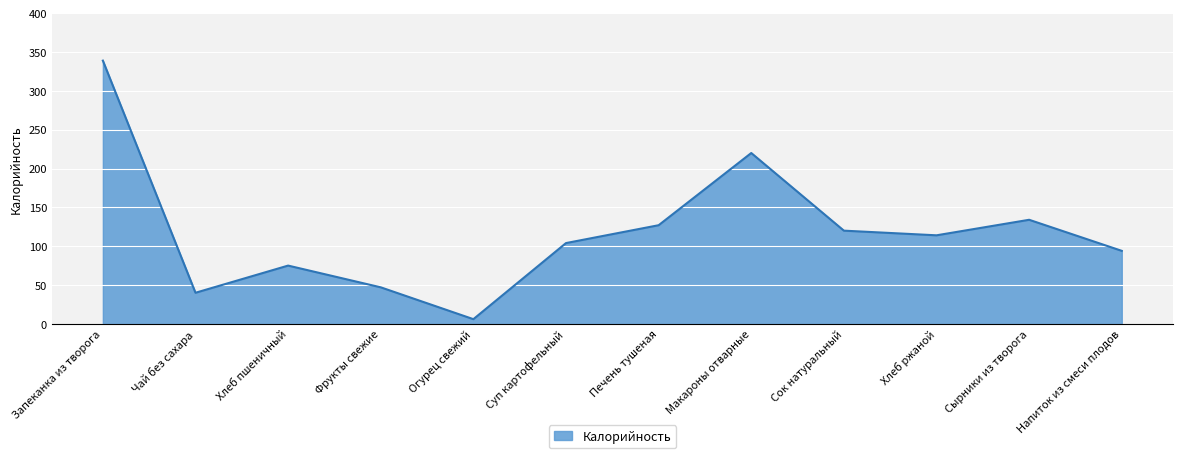

Reading left to right, transcribe all the data shown in this chart.

339	40	75	47	6	104	127	220	120	114	134	94